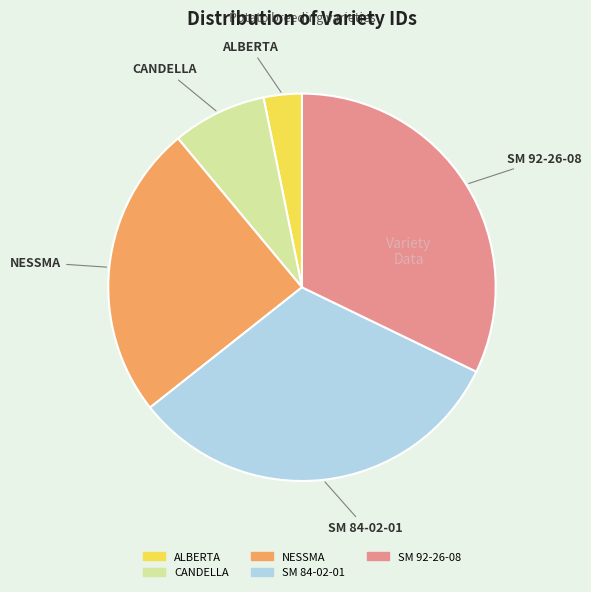

Which slice is the smallest?

ALBERTA